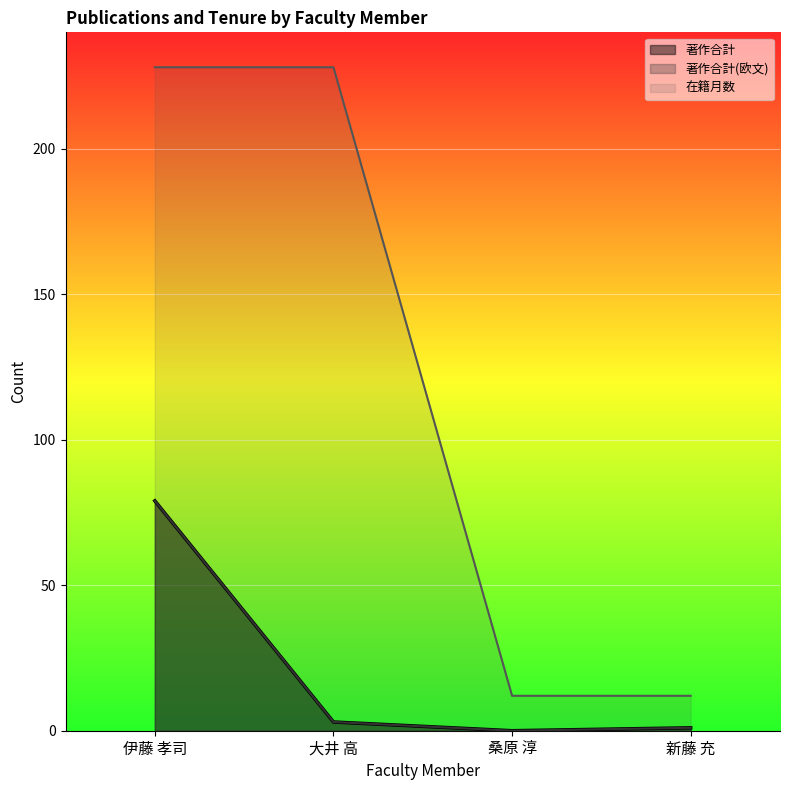

What is the minimum value for 在籍月数?

12